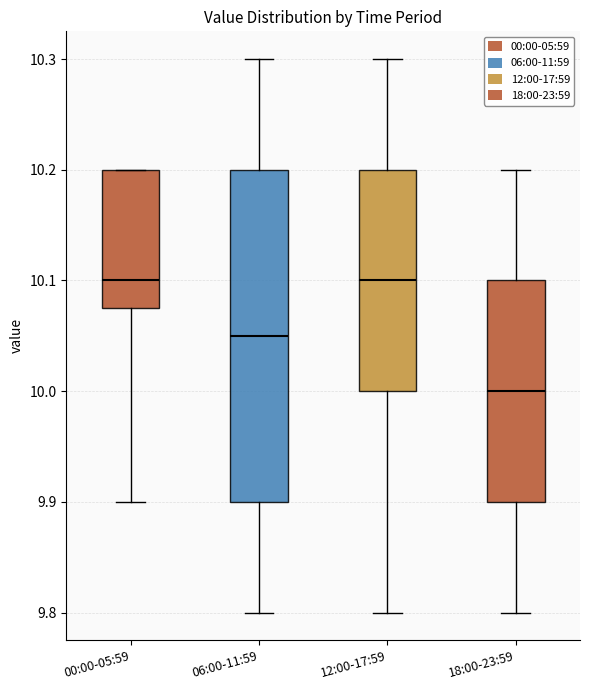

Reading left to right, read every box against the y-axis: the position of its median line, the range the box covers, and the ends of its whiskers. The values are not printed on the chart, so give them approximately, as read against the axis.

00:00-05:59: median 10.10, box 10.08 to 10.20, whiskers 9.90 to 10.20
06:00-11:59: median 10.05, box 9.90 to 10.20, whiskers 9.80 to 10.30
12:00-17:59: median 10.10, box 10.00 to 10.20, whiskers 9.80 to 10.30
18:00-23:59: median 10.00, box 9.90 to 10.10, whiskers 9.80 to 10.20